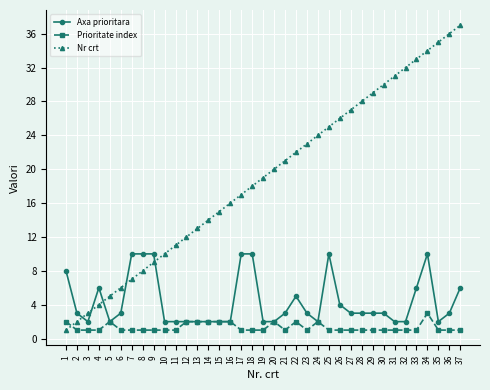

Is the value of Nr crt at 30 greater than the value of Axa prioritara at 4?

Yes